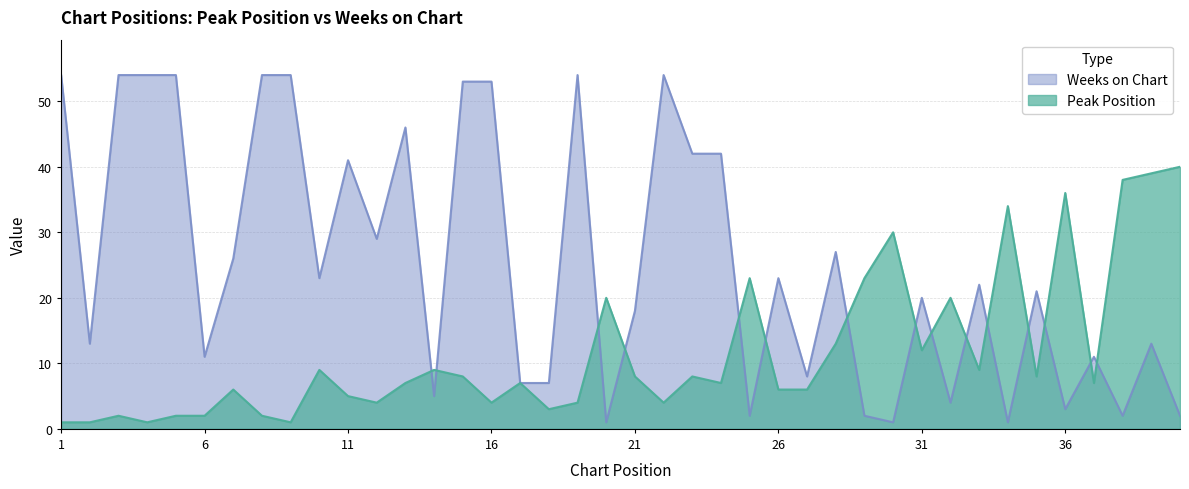

List the series in order of their peak value, highest first.

Weeks on Chart, Peak Position